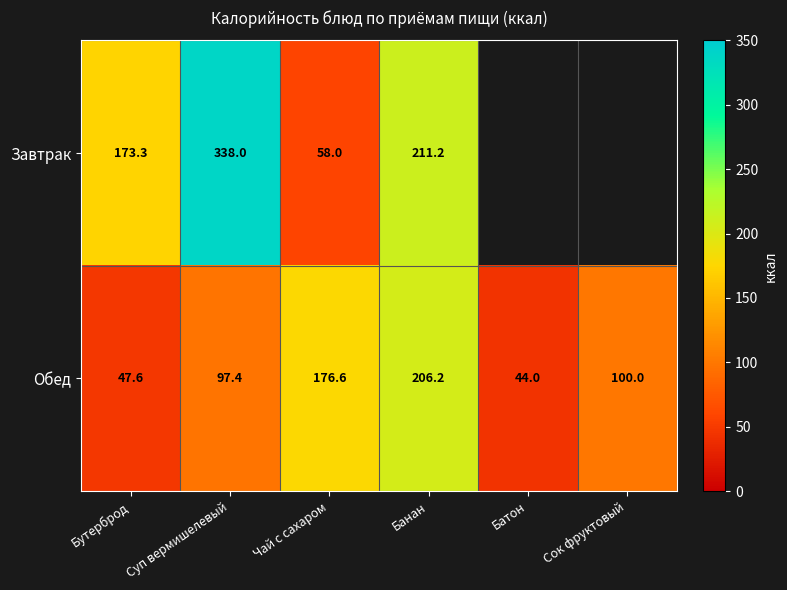

How many data points in Обед are less than 100?

3